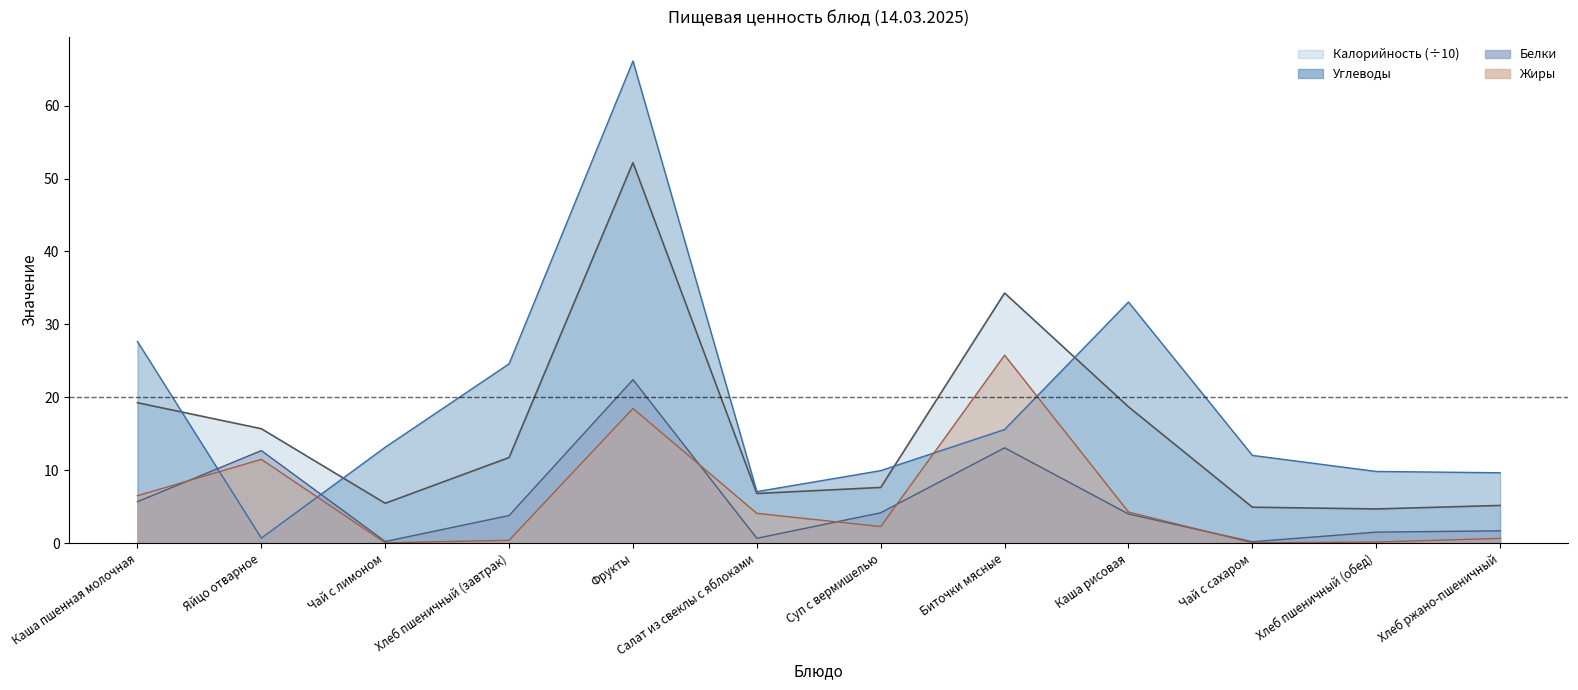

What is the value of the Белки point at the 1st from the left?

5.7